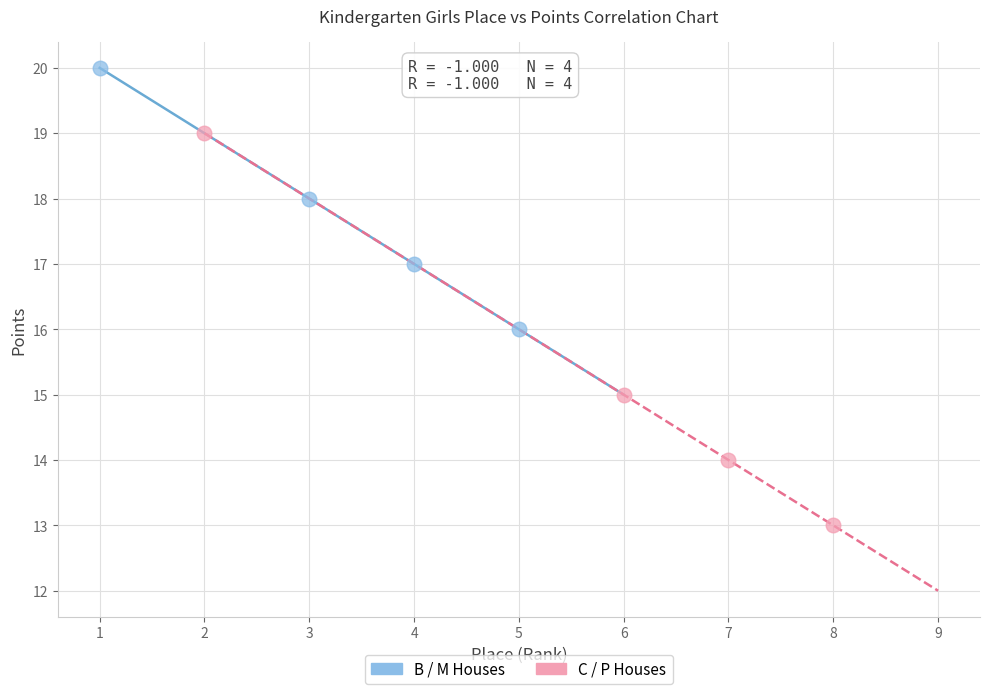

Which series reaches the maximum Y coordinate?

B / M Houses